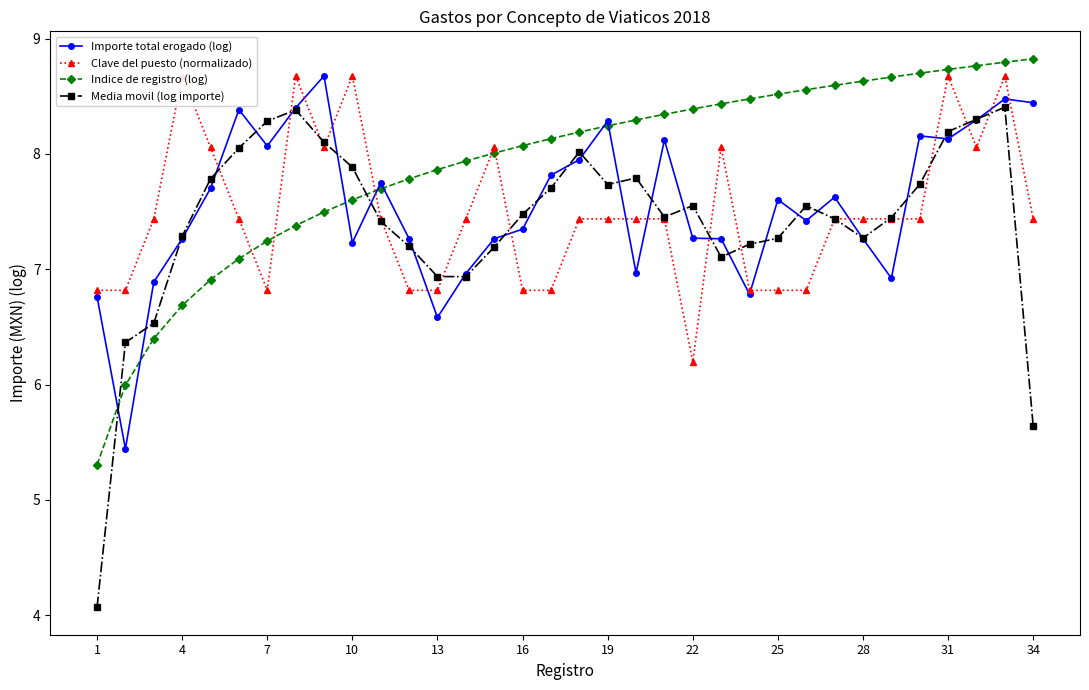

True or false: Clave del puesto (normalizado) and Media movil (log importe) cross at least once.

True